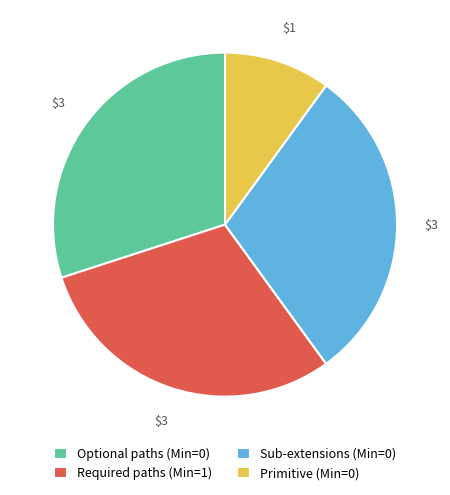

Do Required paths (Min=1) and Optional paths (Min=0) together represent more than half of the pie?

Yes